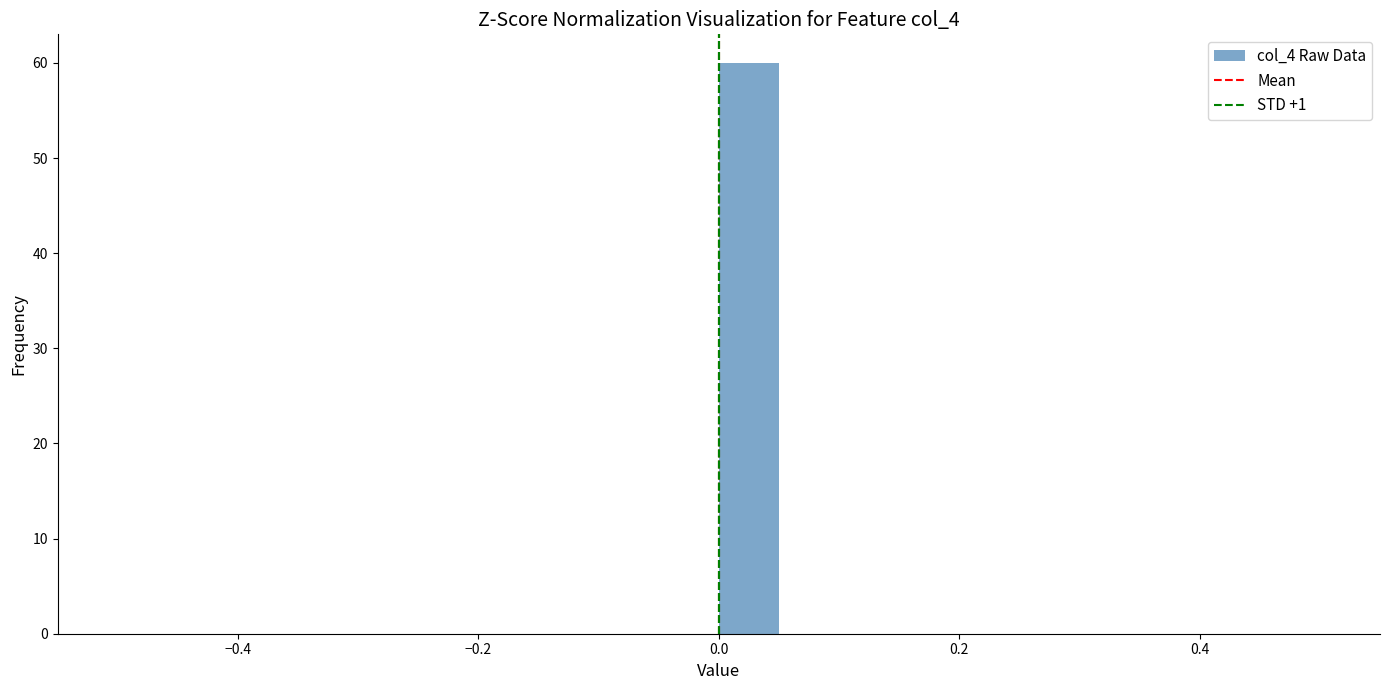

Around what value on the x-axis is the tallest bar? Give the approximate position of its centre, as read against the axis.

0.02